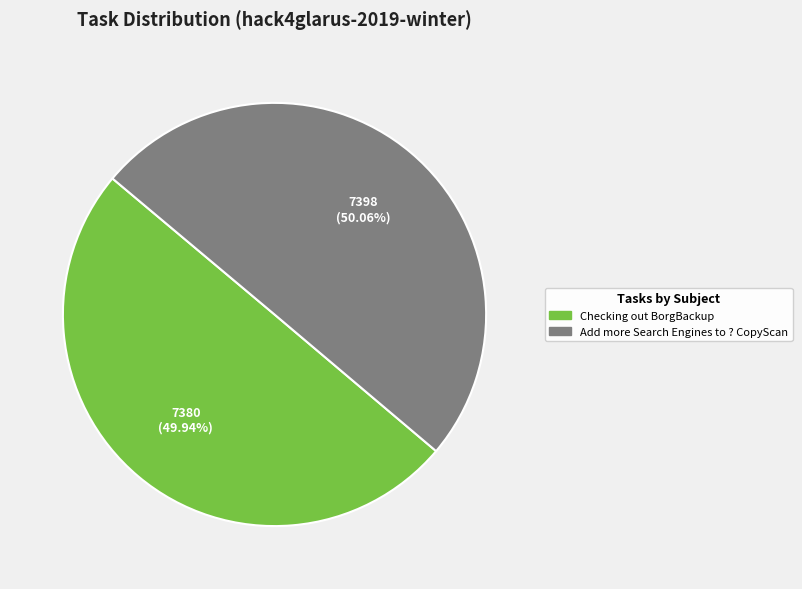

How much of the chart is everything except Add more Search Engines to ? CopyScan?

49.9%